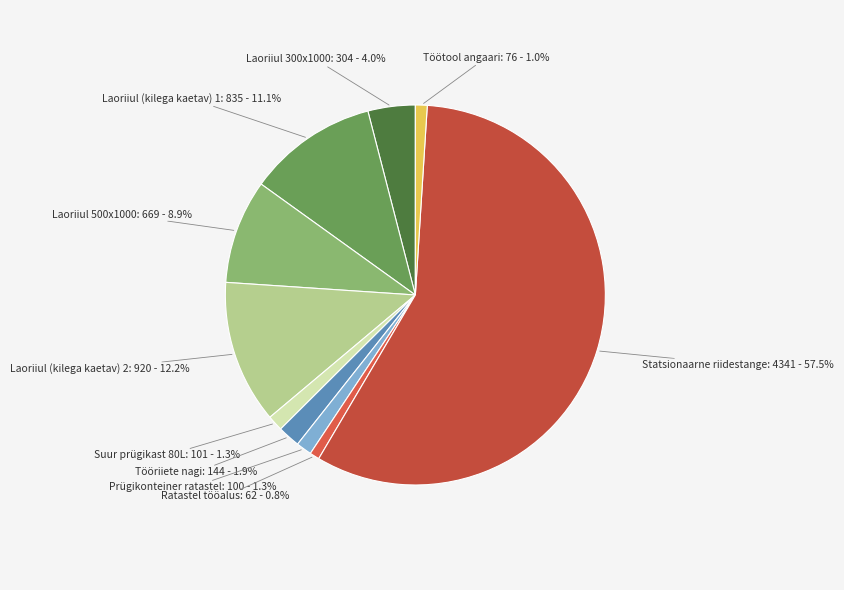

How many slices are in this pie chart?

10